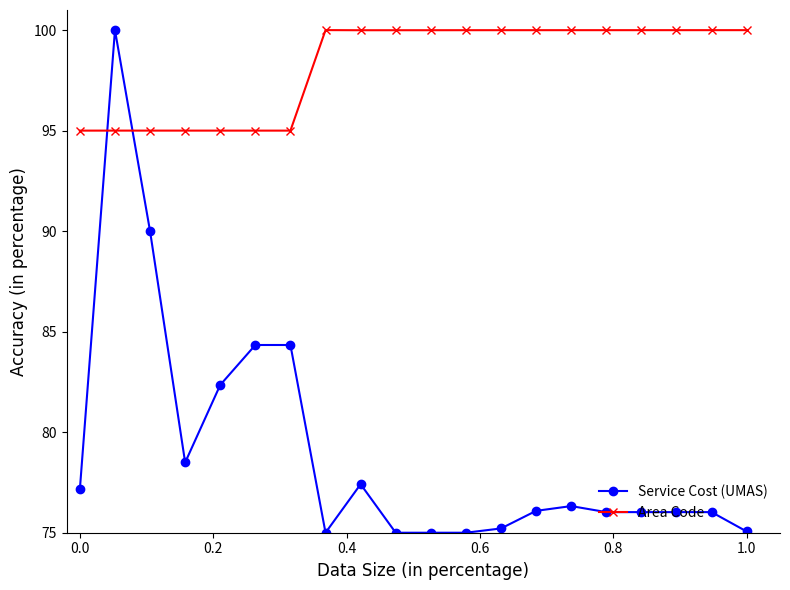

What is the lowest value of the Area Code series?

95.0